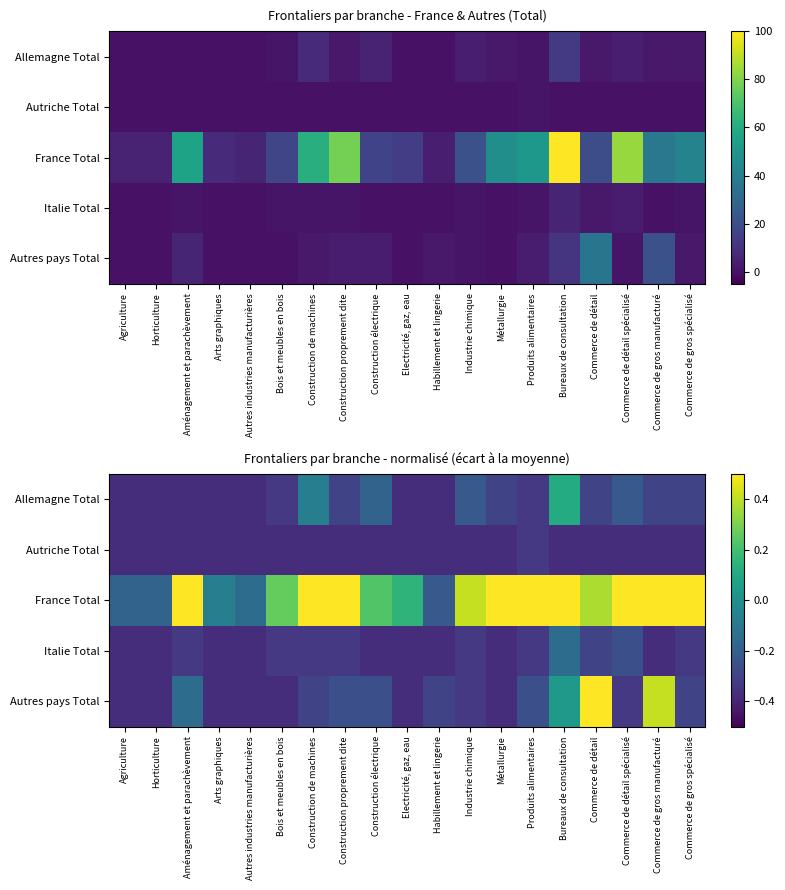

What is the total value across all series at Habillement et lingerie?

-1.6